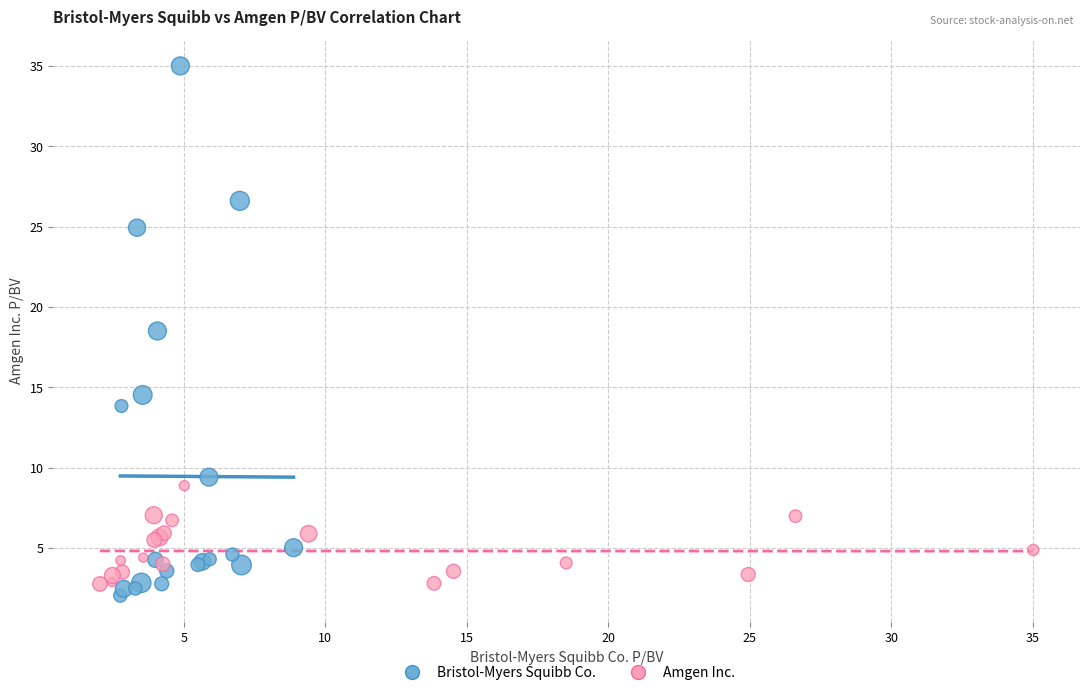

Which series reaches the minimum Y coordinate?

Bristol-Myers Squibb Co.